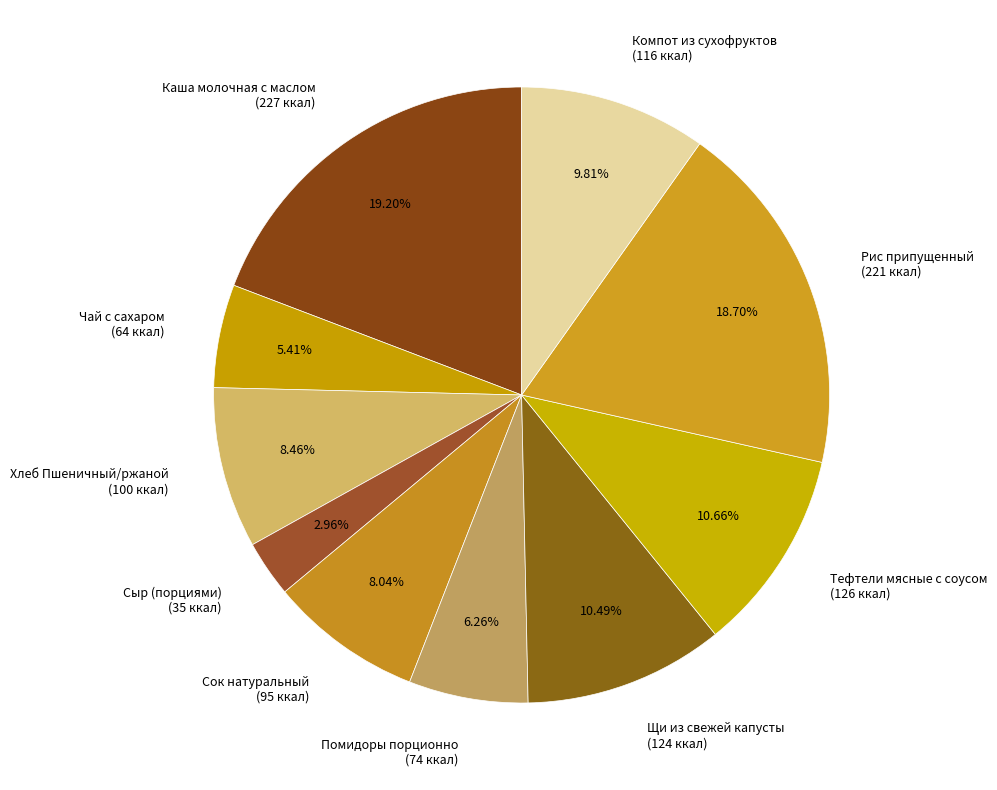

Is there any slice that represents more than half of the pie?

No